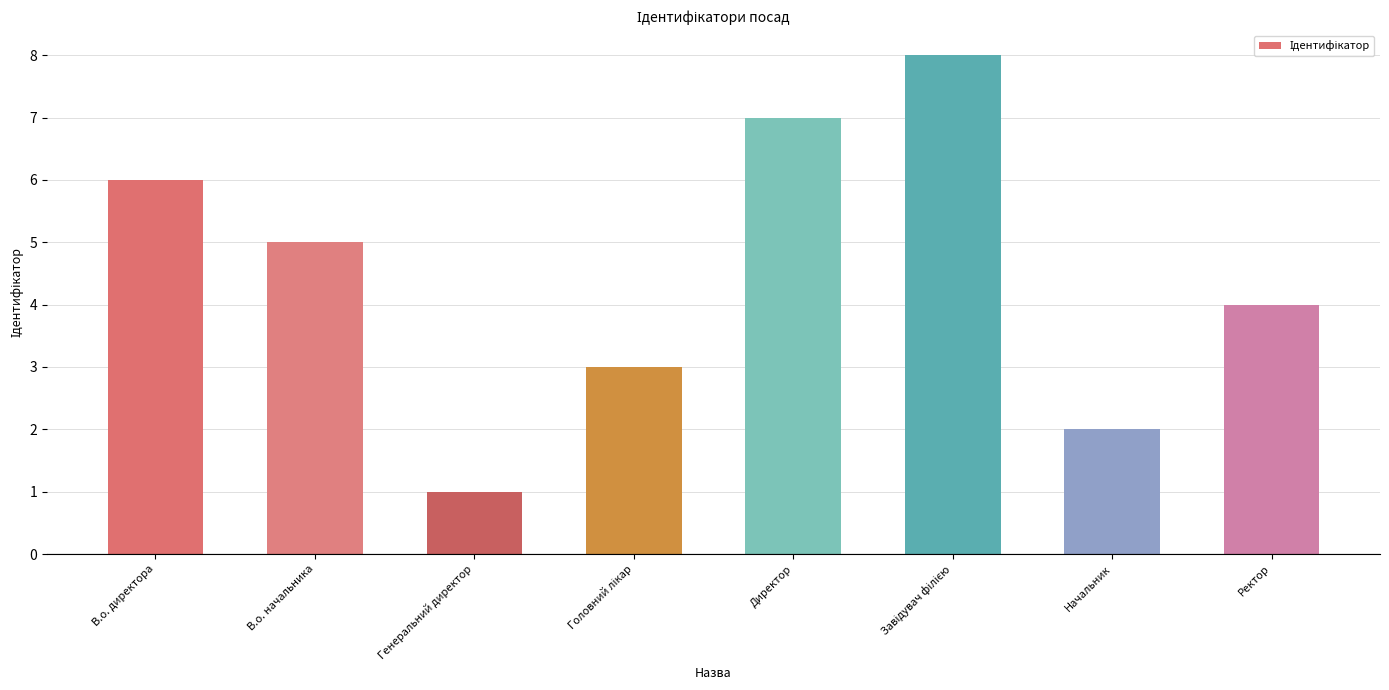

What is the label of the 8th bar from the right?

В.о. директора